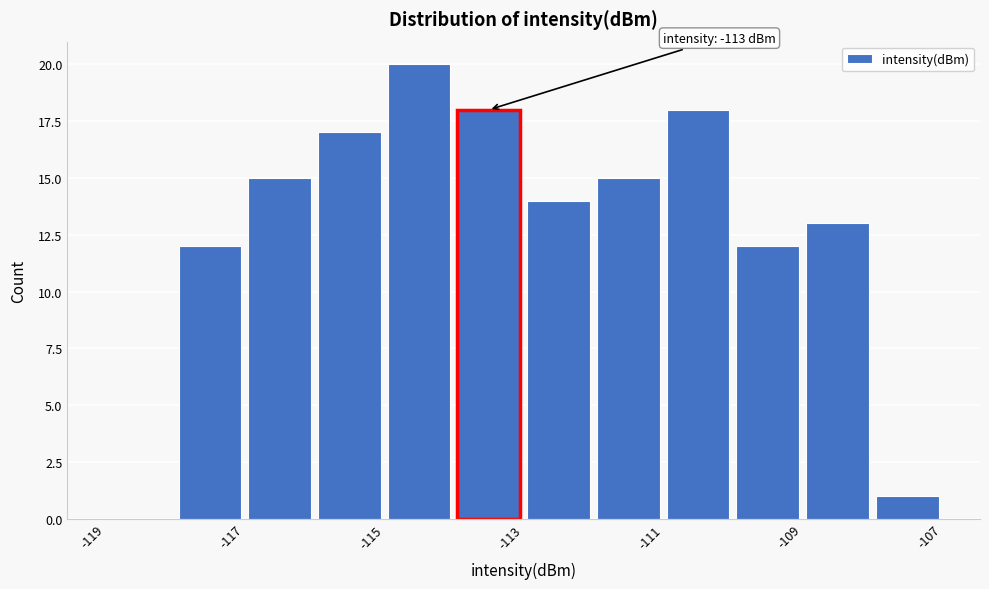

Which range on the x-axis has the tallest bar?

-115 to -114